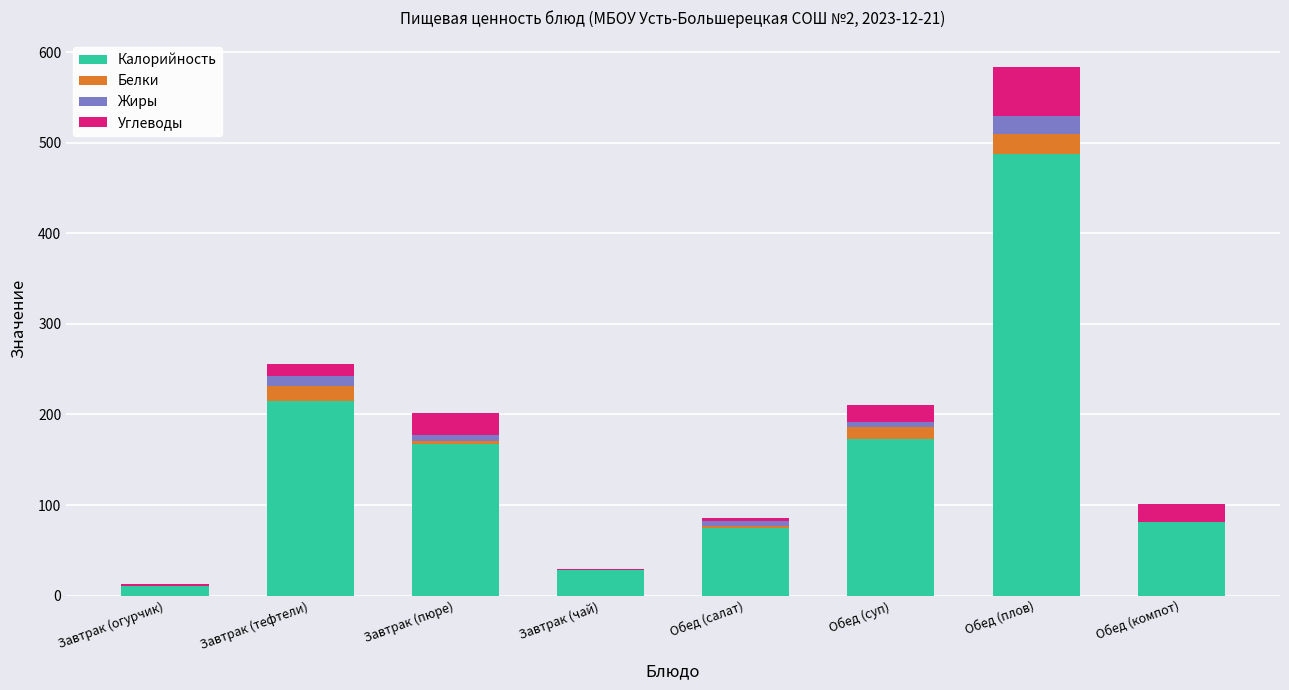

Where is Калорийность nearest to the value 249?

Завтрак (тефтели)